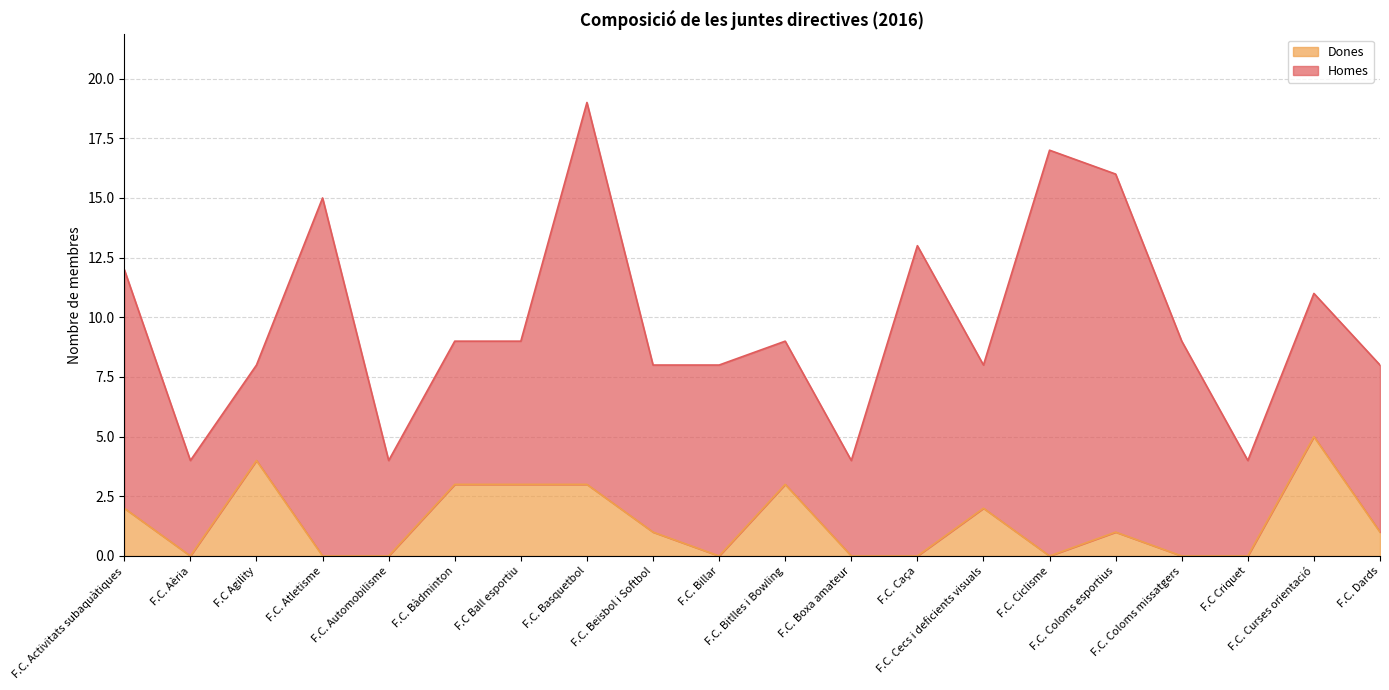

List the labels in order of value, smallest first.

F.C. Aèria, F.C. Atletisme, F.C. Automobilisme, F.C. Billar, F.C. Boxa amateur, F.C. Caça, F.C. Ciclisme, F.C. Coloms missatgers, F.C Criquet, F.C. Beisbol i Softbol, F.C. Coloms esportius, F.C. Dards, F.C. Activitats subaquàtiques, F.C. Cecs i deficients visuals, F.C. Bàdminton, F.C Ball esportiu, F.C. Basquetbol, F.C. Bitlles i Bowling, F.C Agility, F.C. Curses orientació